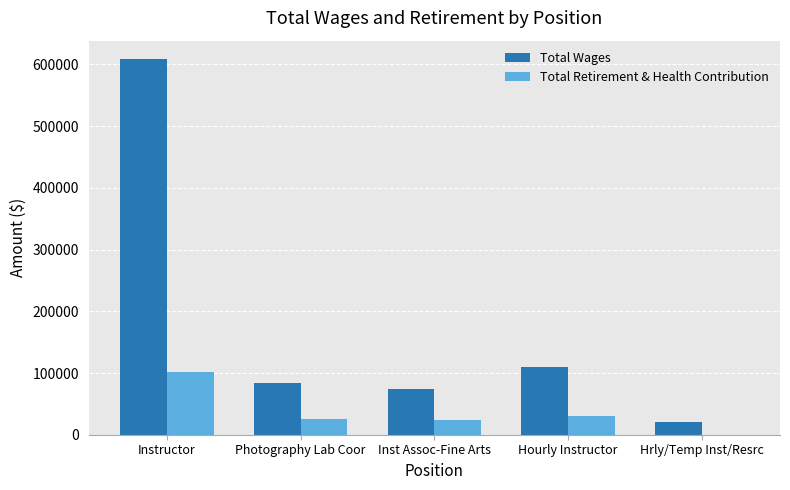

Which series has the largest range (max minus min)?

Total Wages